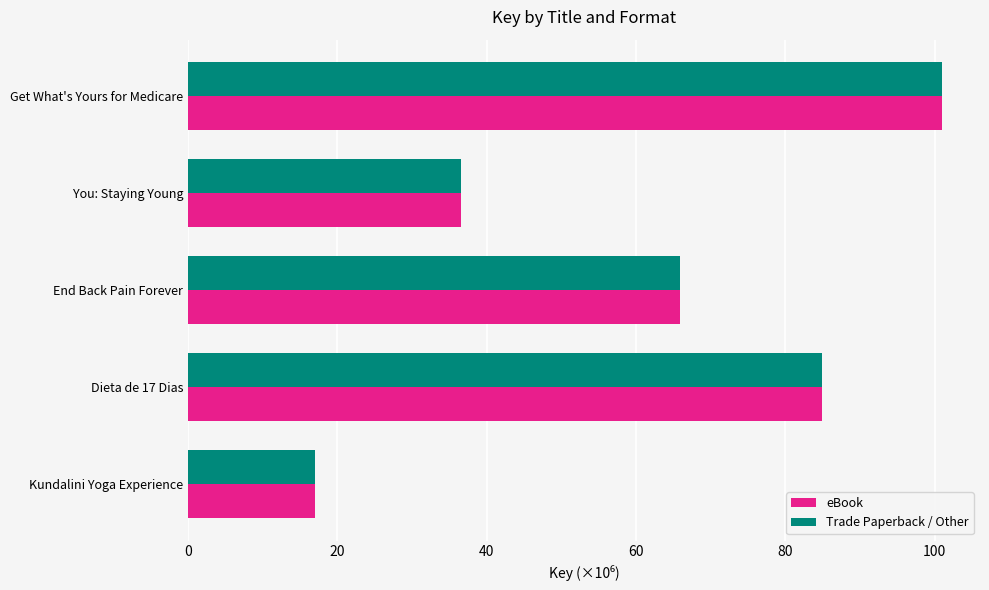

At which category is the sum across all series the highest?

Get What's Yours for Medicare